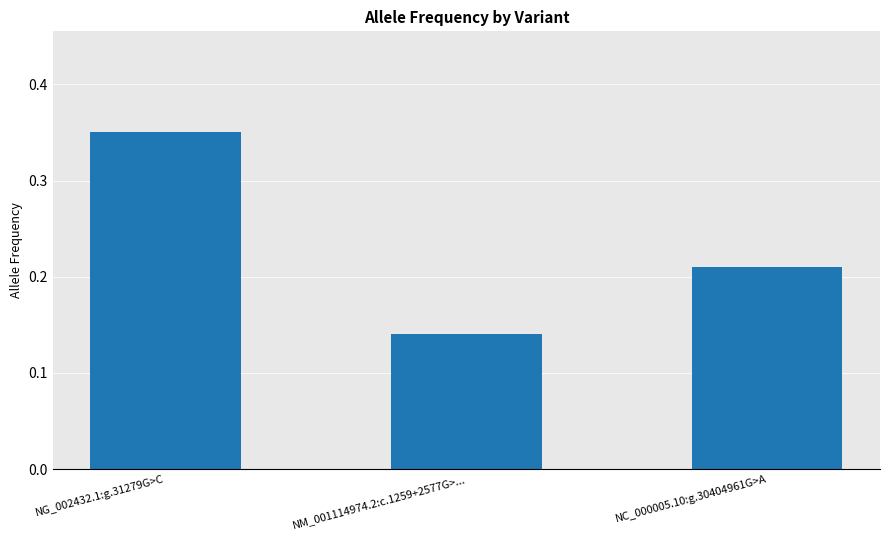

The chart shows a value of 0.0 at NM_001114974.2:c.1259+2577G>.... True or false?

False